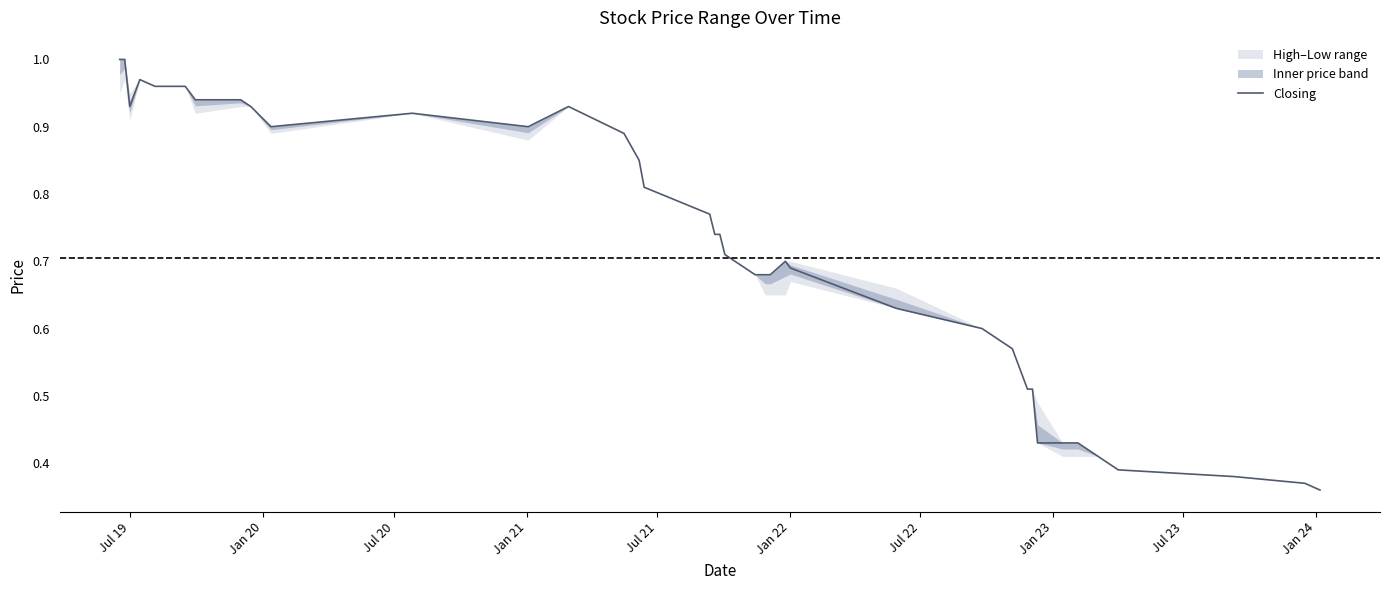

What is the difference between the second highest and second lowest values?

0.6